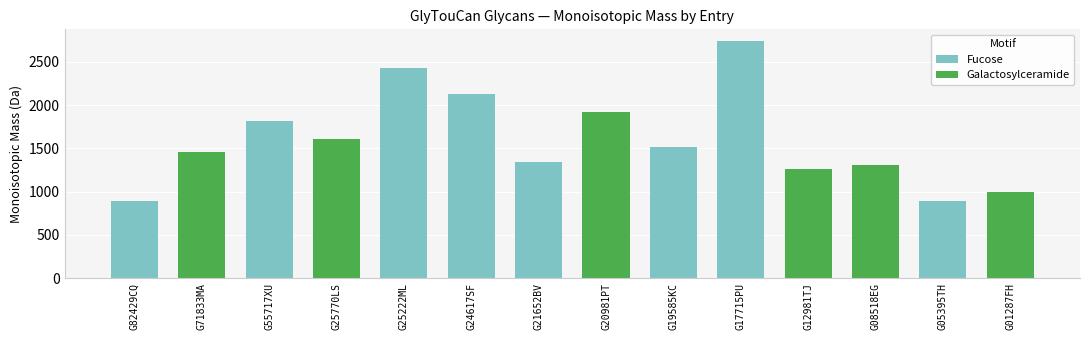

Which category has the highest value across all series?

G17715PU